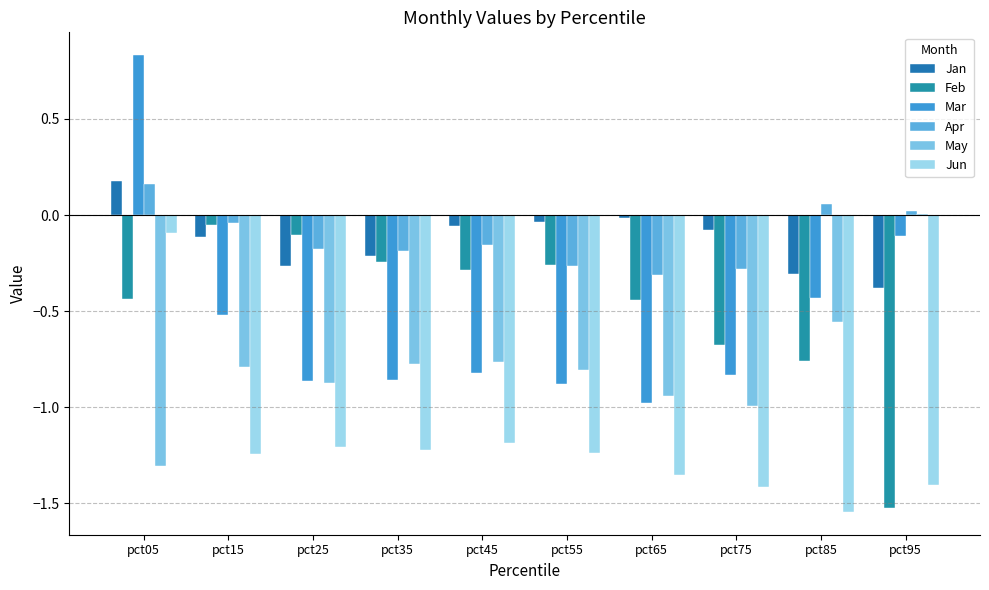

Rank the series by their maximum value, from lowest to highest.

Jun, Feb, May, Apr, Jan, Mar